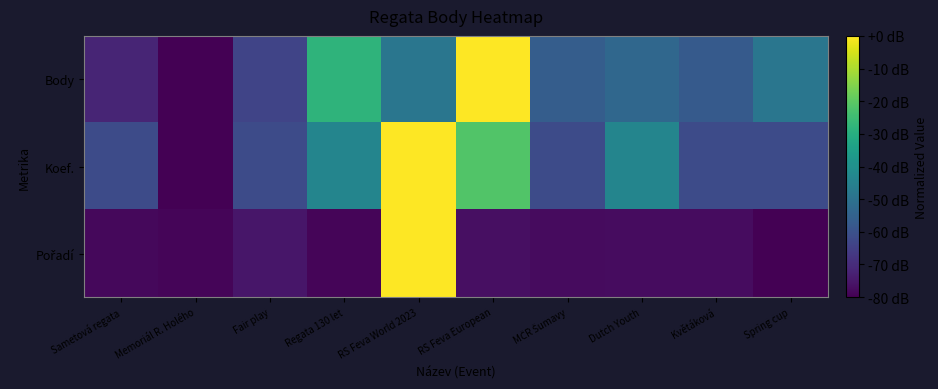

Rank the series at Fair play from lowest to highest value.

Pořadí, Body, Koef.